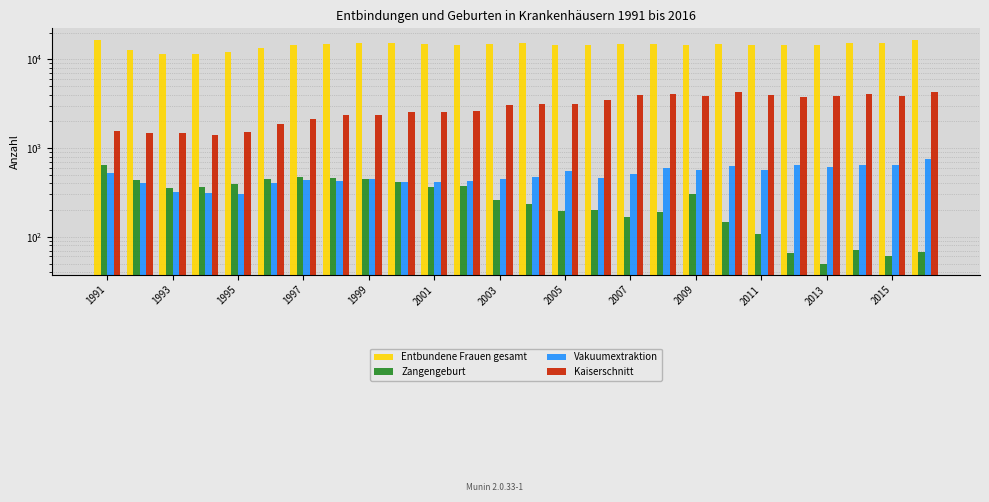

What is the sum of all Entbundene Frauen gesamt values?

376523